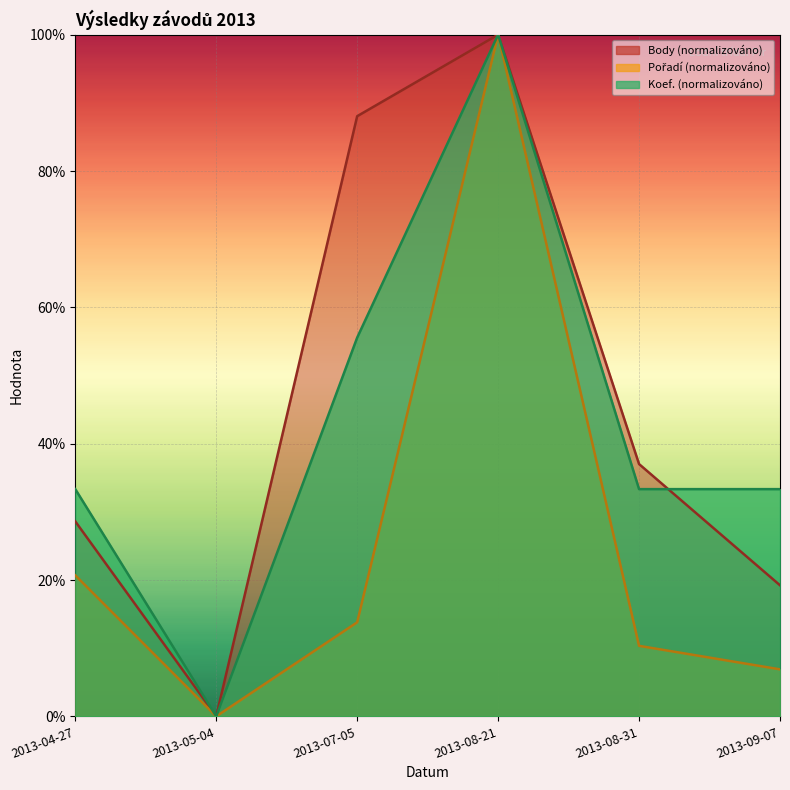

Reading left to right, what are all the values shown in this chart?

Body: 28.6	0.0	88.0	100.0	37.0	19.2
Pořadí: 20.7	0.0	13.8	100.0	10.3	6.9
Koef.: 33.3	0.0	55.6	100.0	33.3	33.3